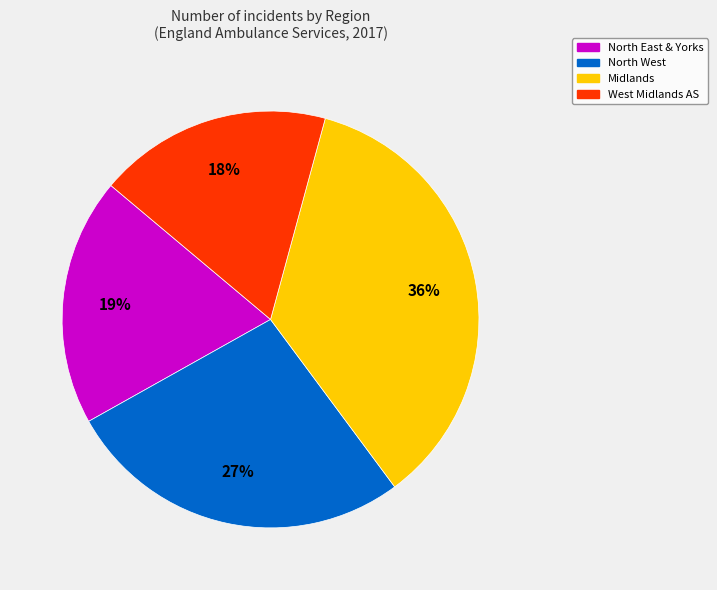

Does any single category account for the majority?

No